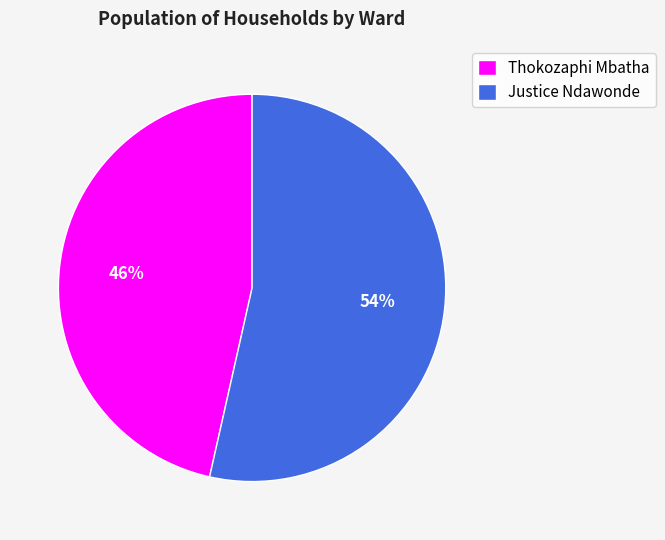

Count the number of slices in the pie.

2